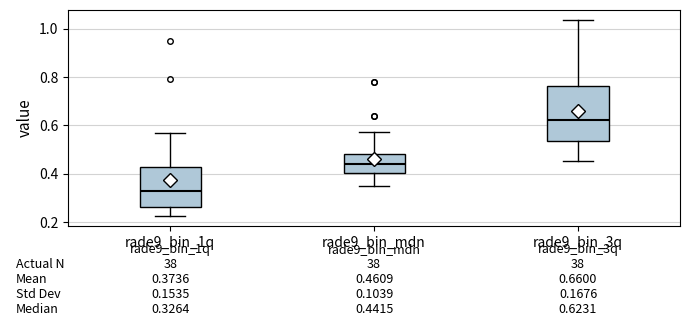

Comparing the boxes themselves (not the whiskers), which one is the tallest?

rade9_bin_3q